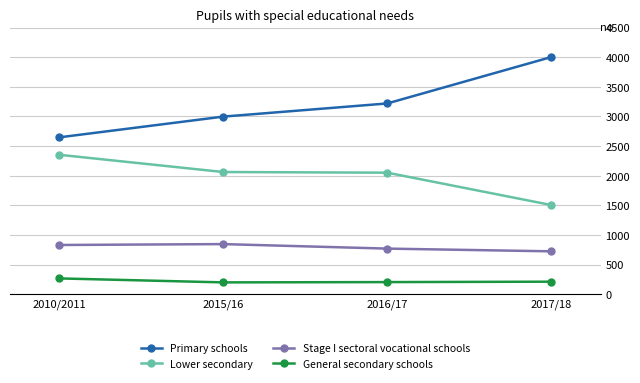

How many values in the Primary schools series are below 3219?

2